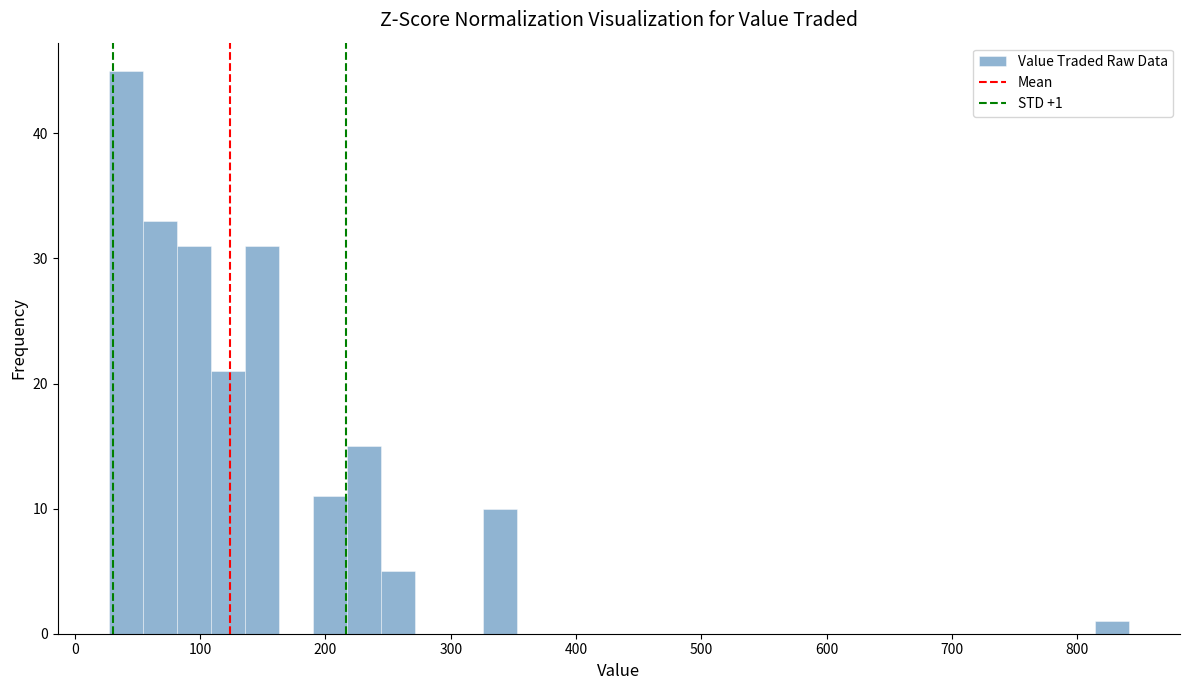

Around what value on the x-axis is the tallest bar? Give the approximate position of its centre, as read against the axis.

40